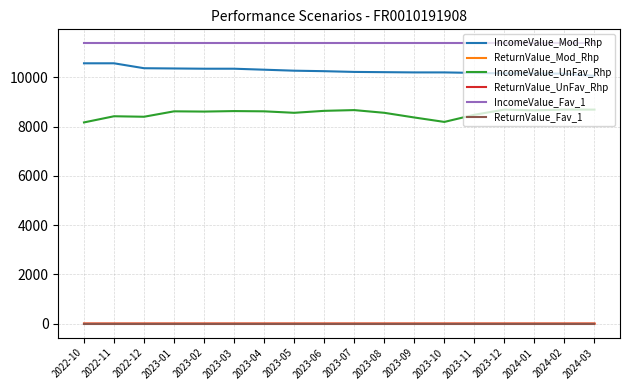

Which series has the largest total across all categories?

IncomeValue_Fav_1